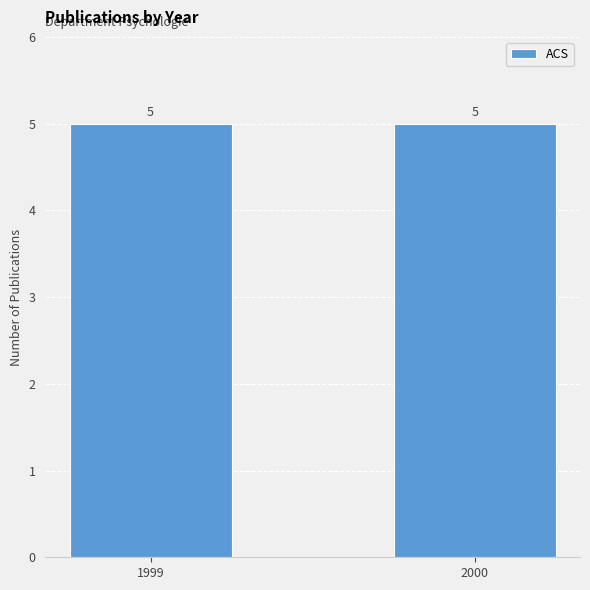

How many values are between 1999 and 2000?

10